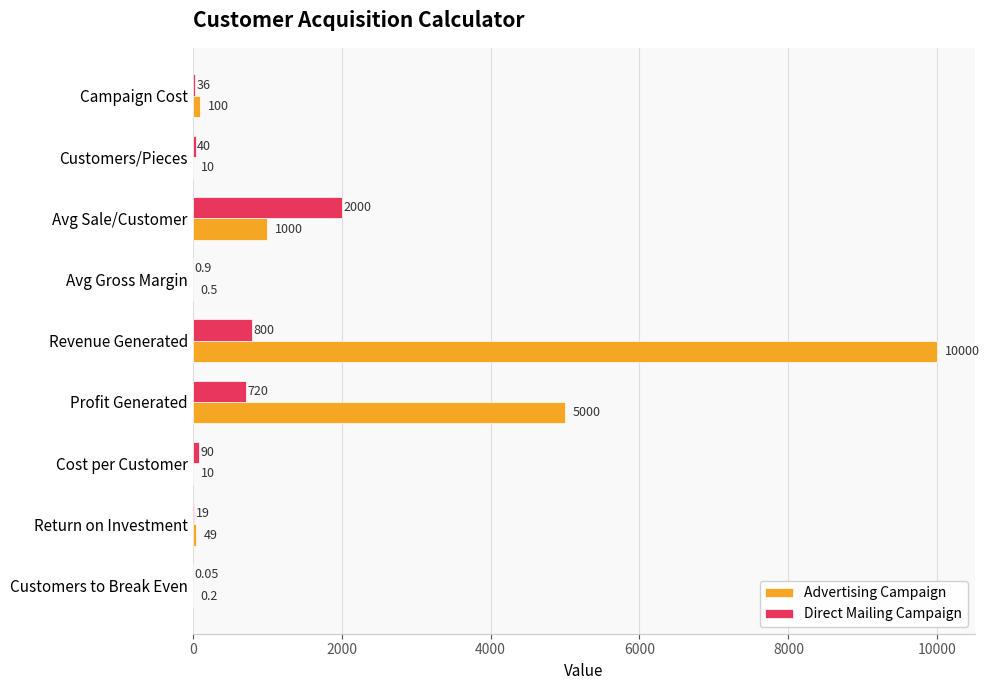

Between Revenue Generated and Customers to Break Even, which series saw the biggest shift?

Advertising Campaign